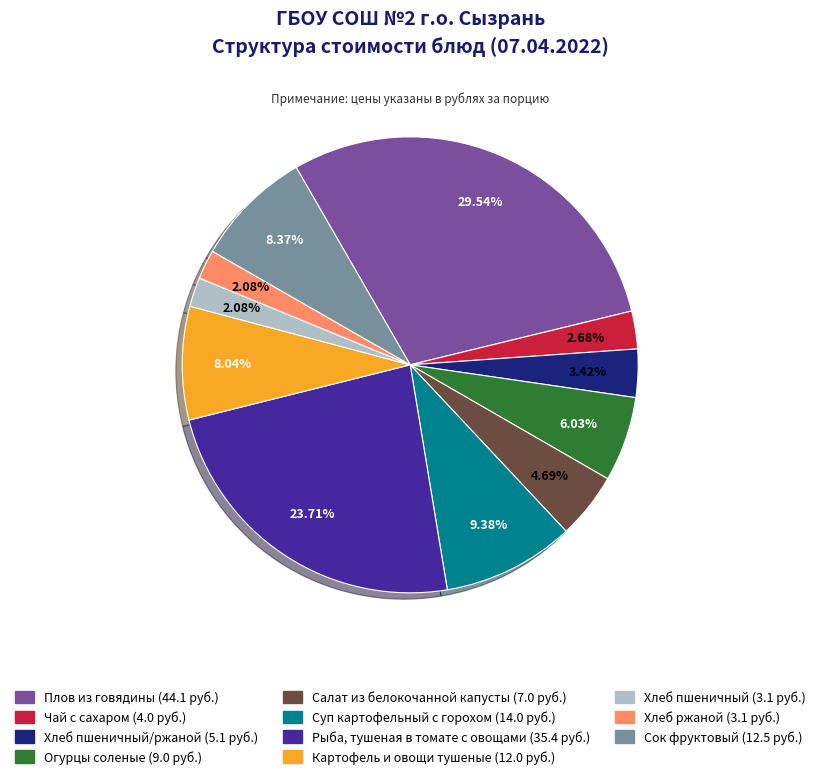

To the nearest percent, what is the difference between the largest and smallest slice percentages?

27%